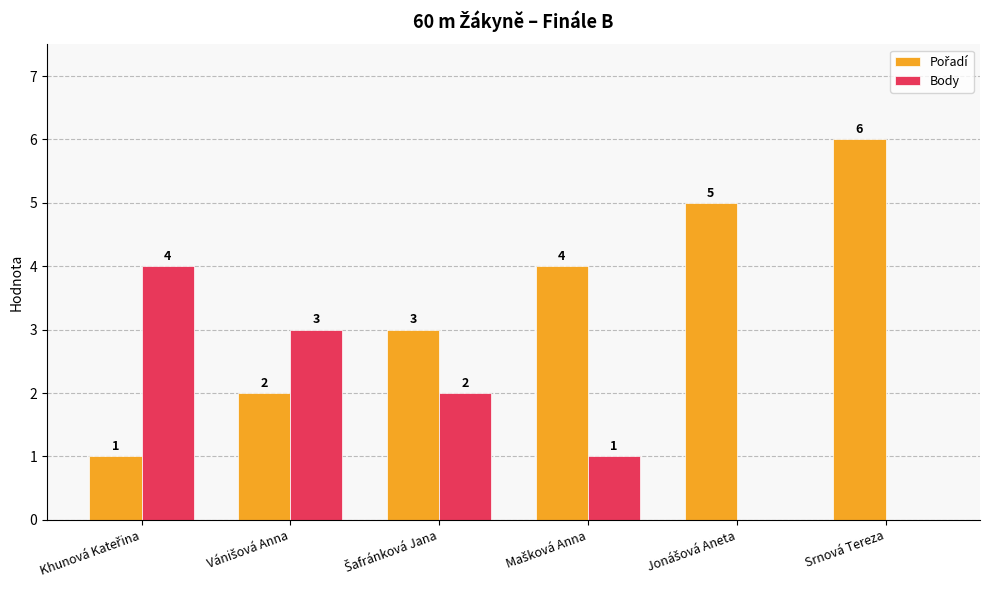

Does the chart contain stacked bars?

No